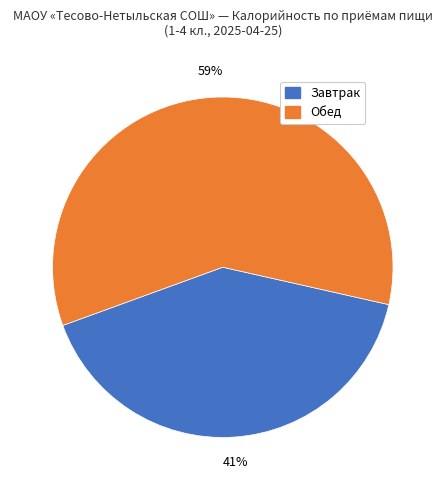

To the nearest percent, what is the average slice percentage?

50%